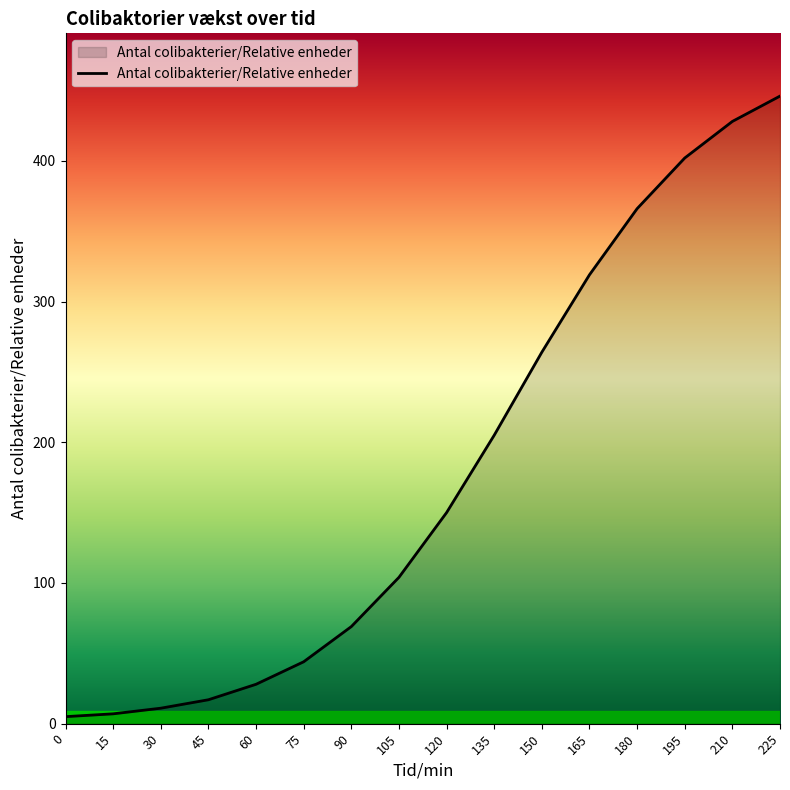

What is the ratio of the value at 90 to the value at 135?

0.3